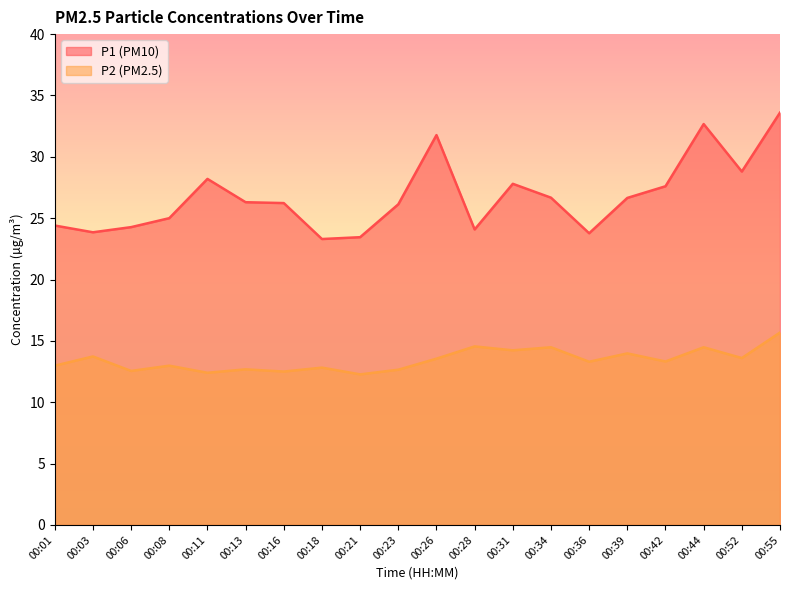

Which category has the highest value in the P1 series?

00:55